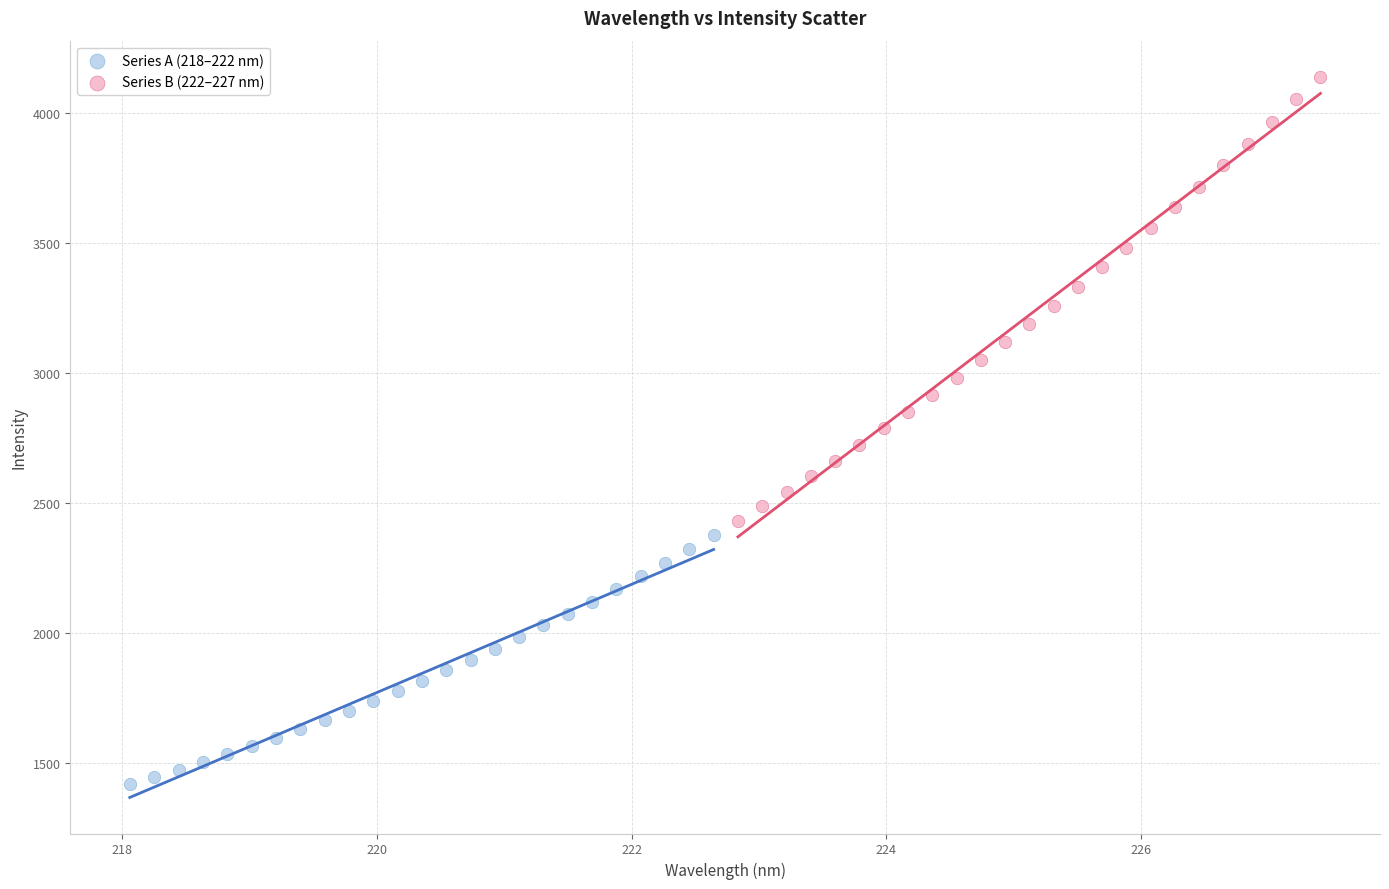

Which series has the widest spread of Y values?

Series B (222–227 nm)